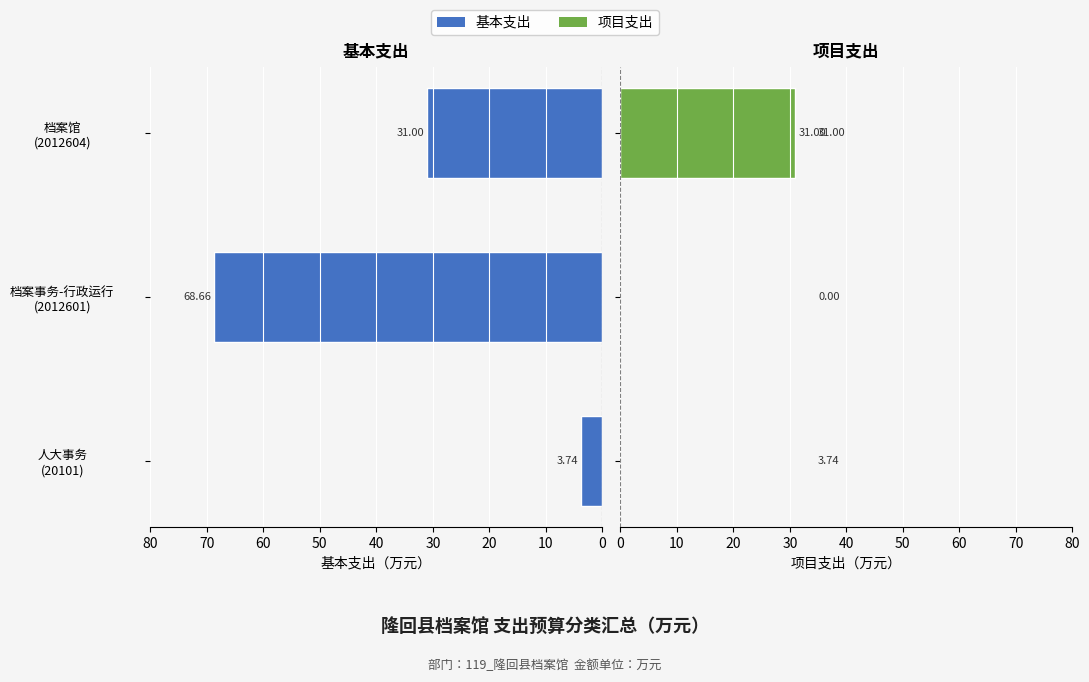

How many series are shown in this chart?

2